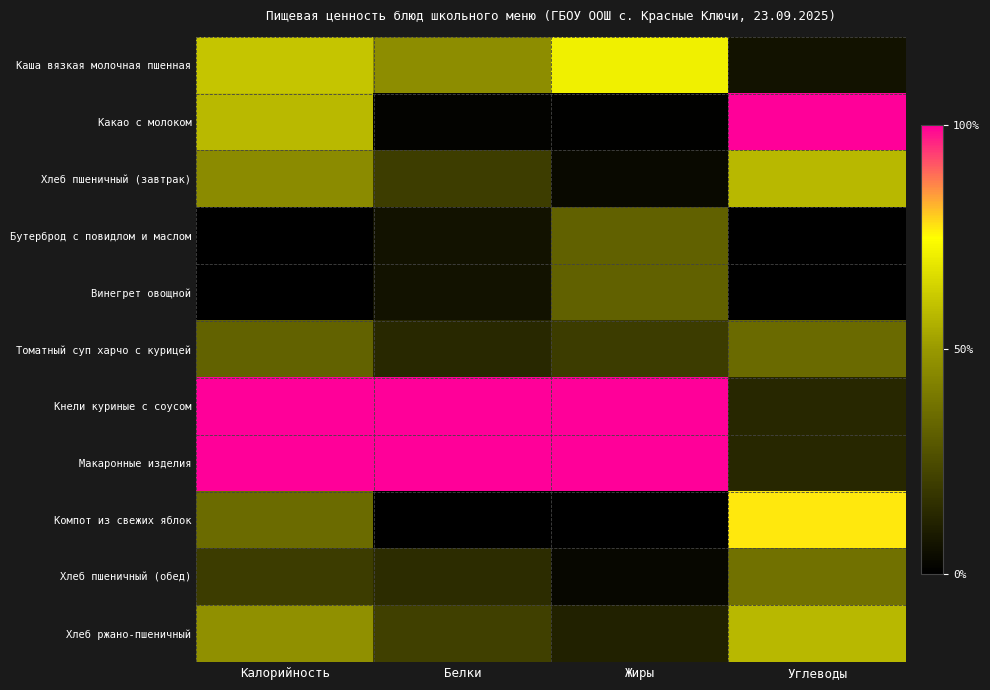

What is the spread (max minus min) of values at Углеводы?

1.0